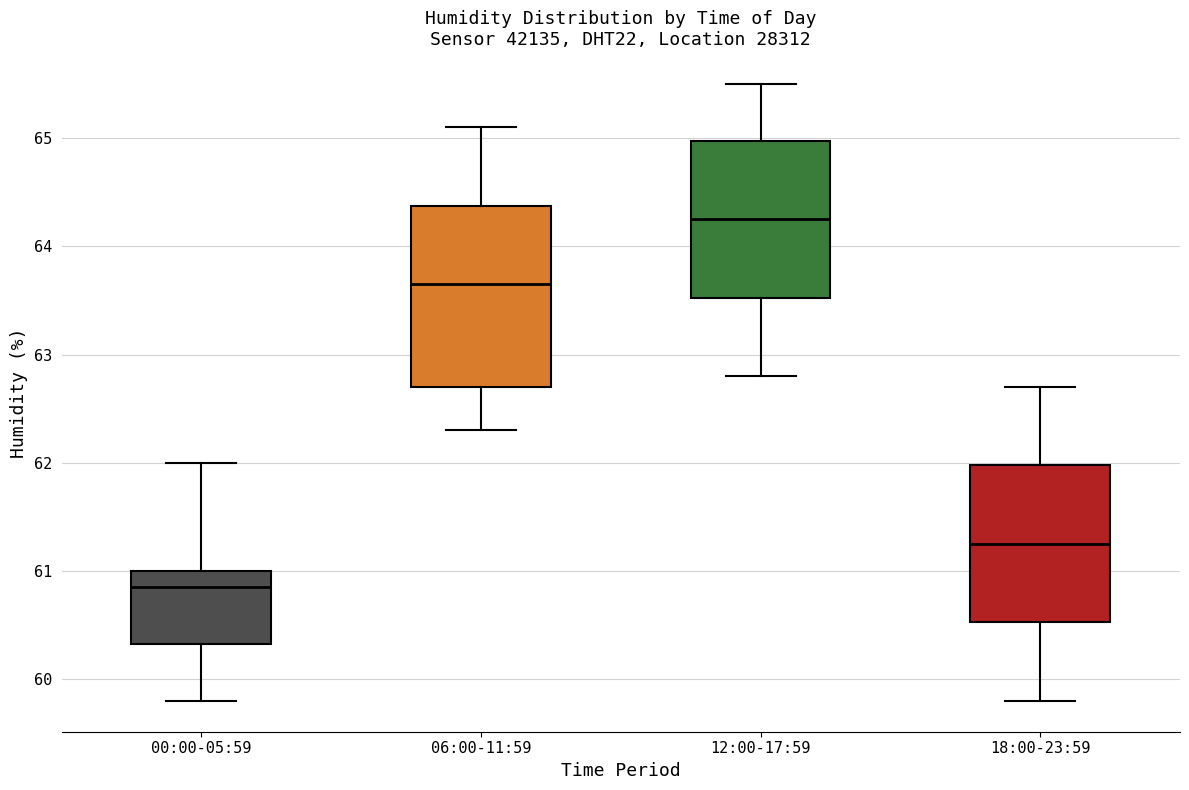

Which box is the tallest, from its lower edge to its upper edge?

06:00-11:59